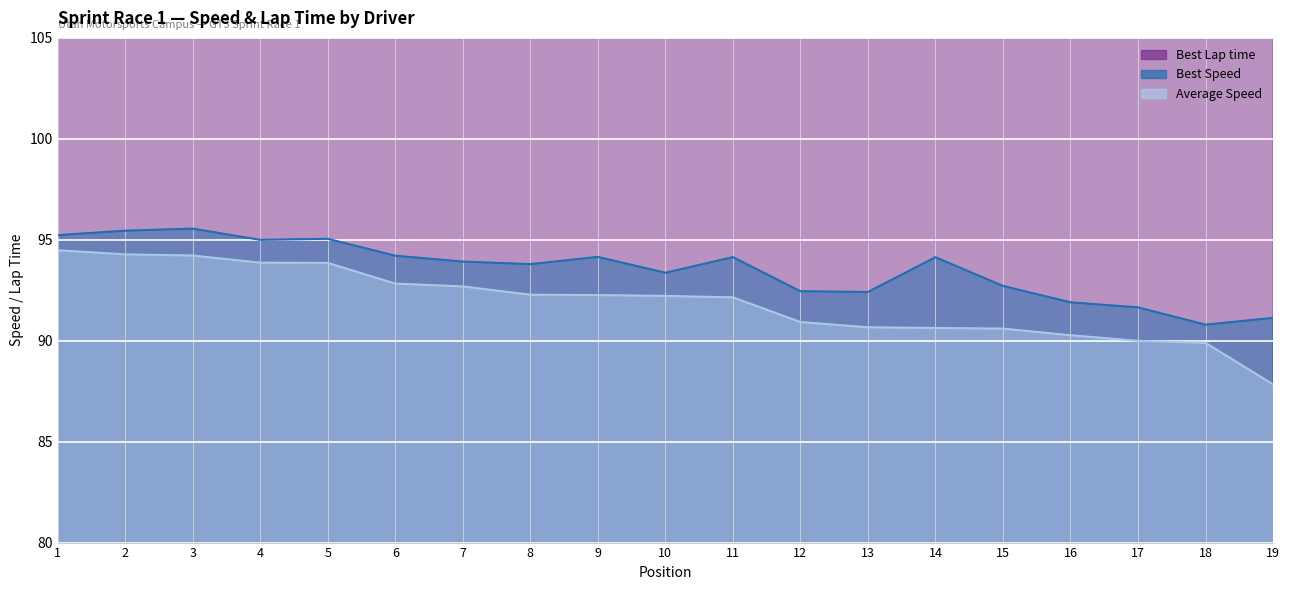

What is the minimum value shown in the chart?

87.8